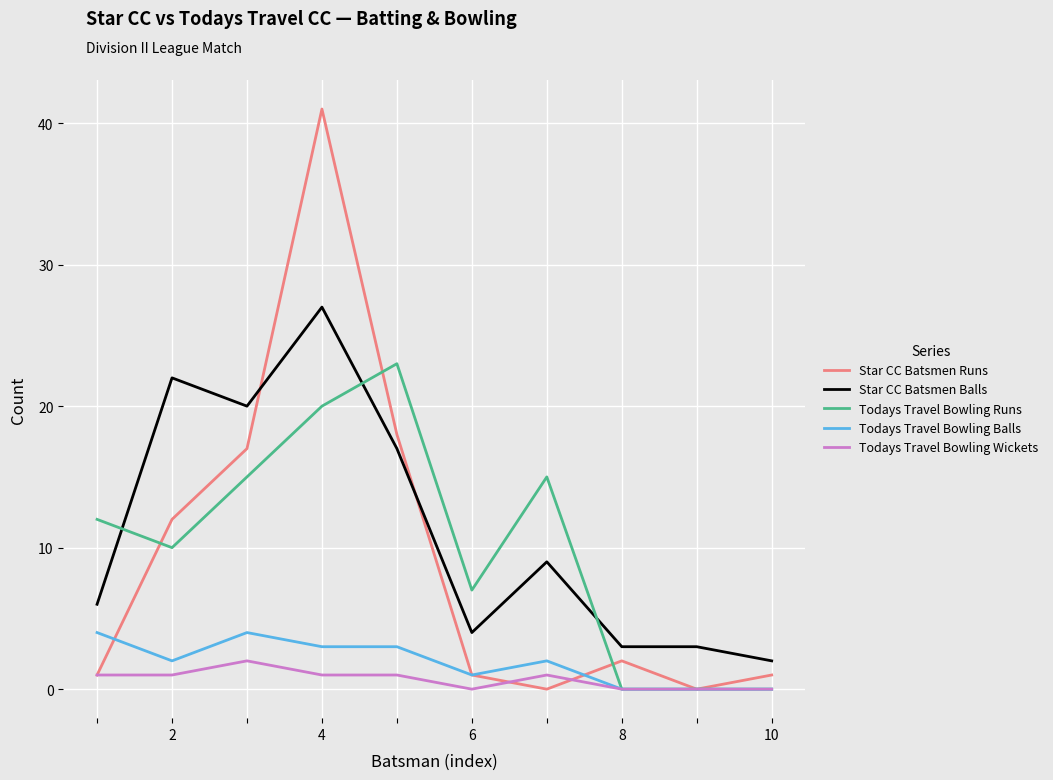

What is the maximum value shown in the chart?

41